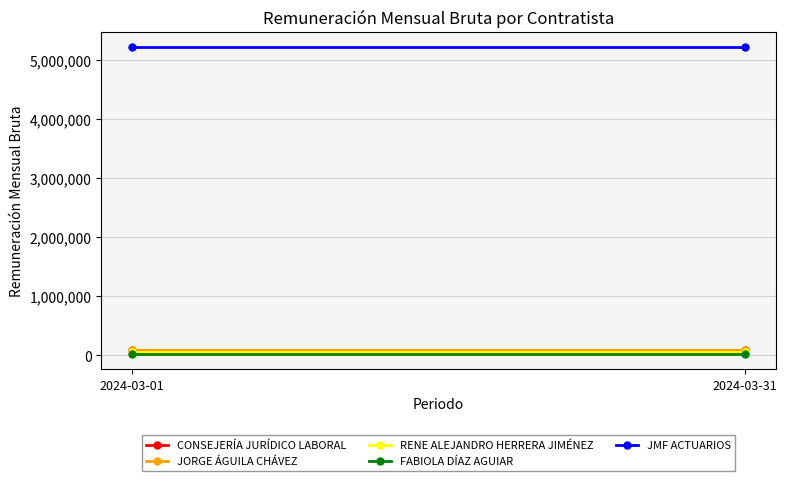

Which category has the lowest value across all series?

2024-03-01